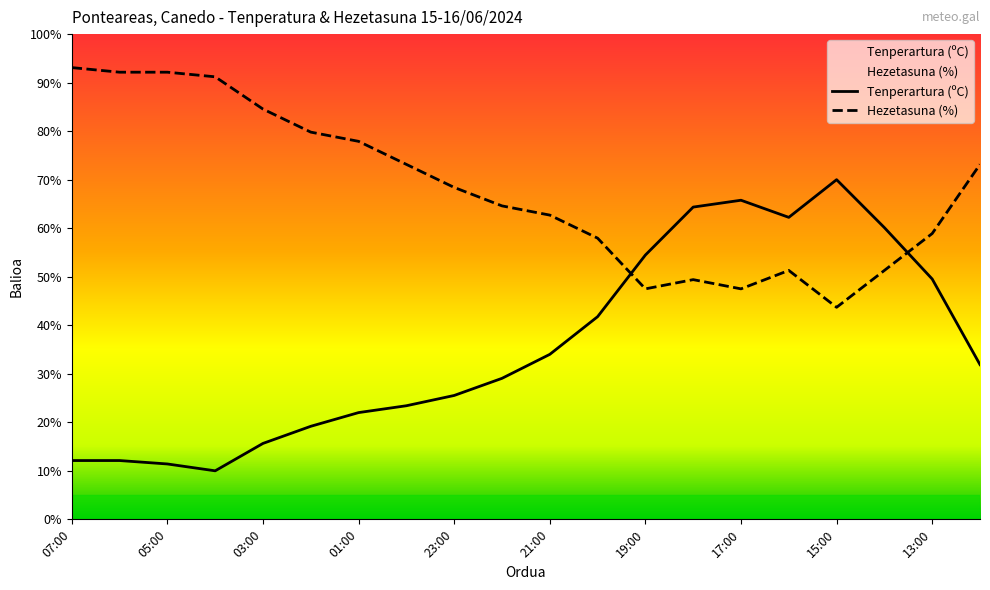

What is the sum of all Hezetasuna (%) values?

1360.4